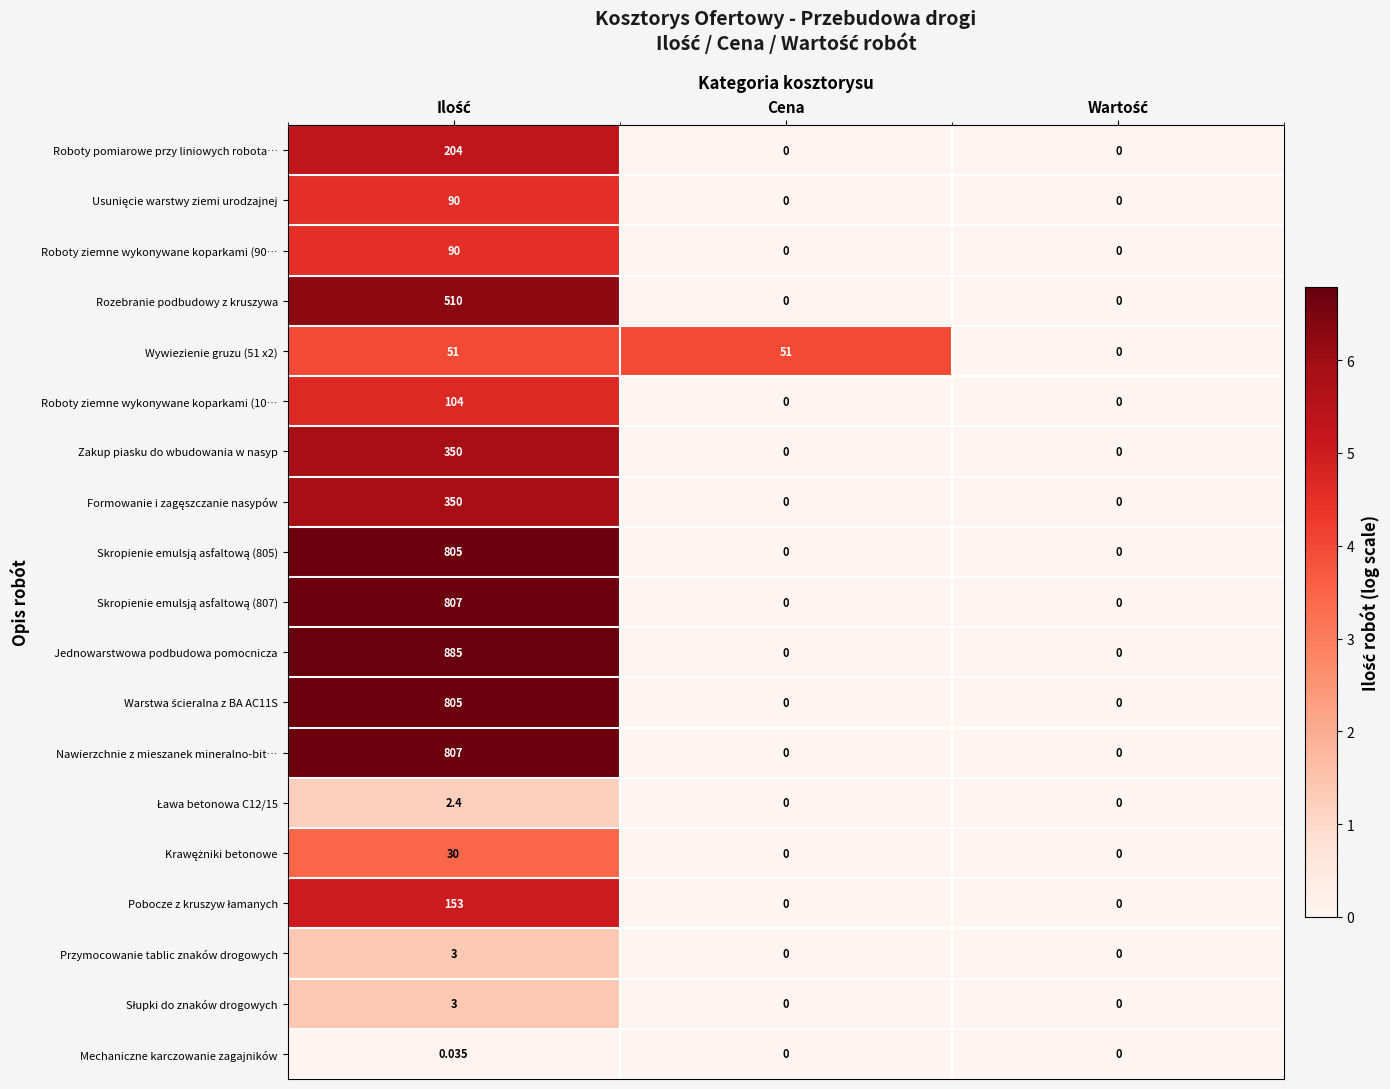

Which series has the widest spread of values?

Jednowarstwowa podbudowa pomocnicza